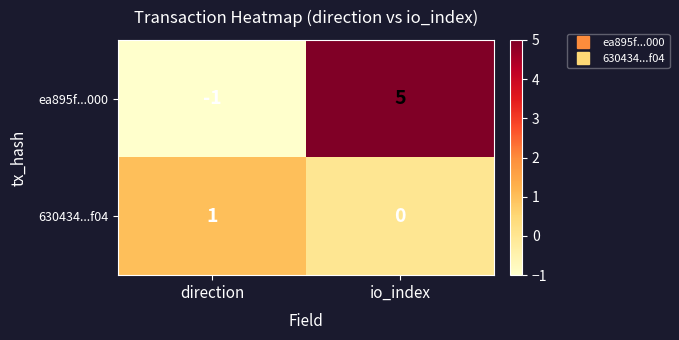

The value of ea895f...000 at io_index is 5. True or false?

True